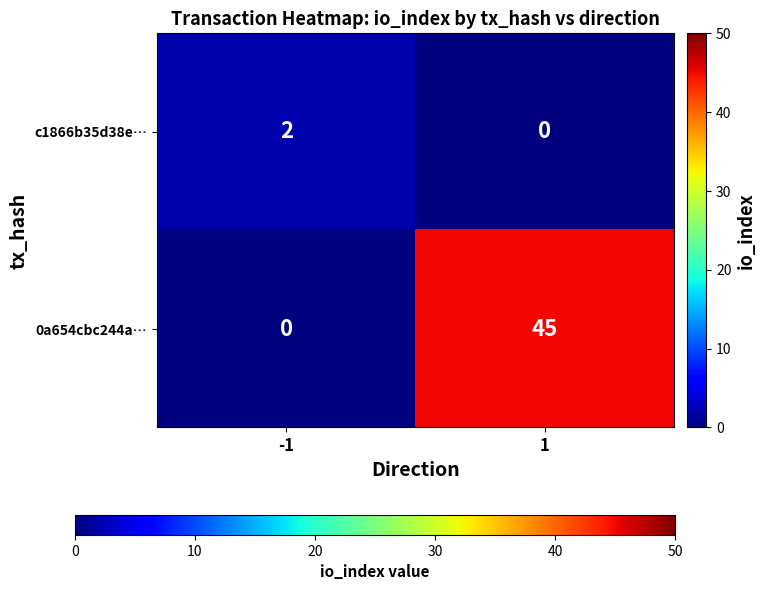

What is the highest value of the 0a654cbc244a… series?

45